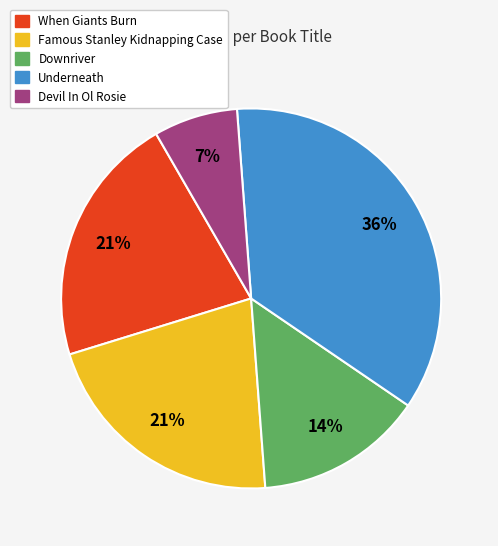

Which slice is the largest?

Underneath